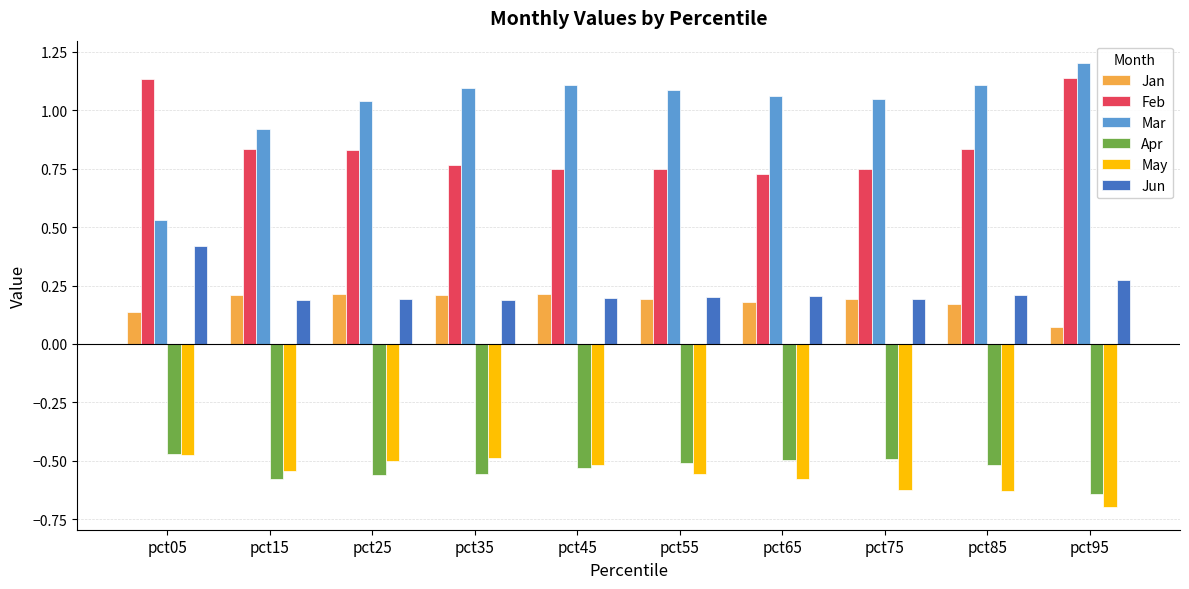

What is the spread (max minus min) of values at pct75?

1.7